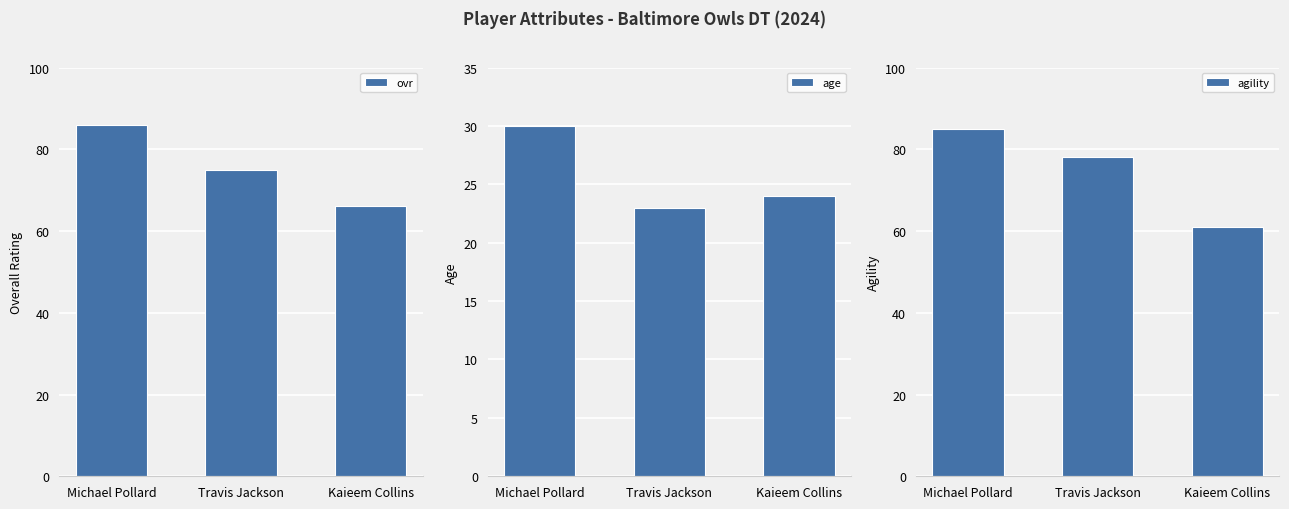

What is the total value across all series at Travis Jackson?

176